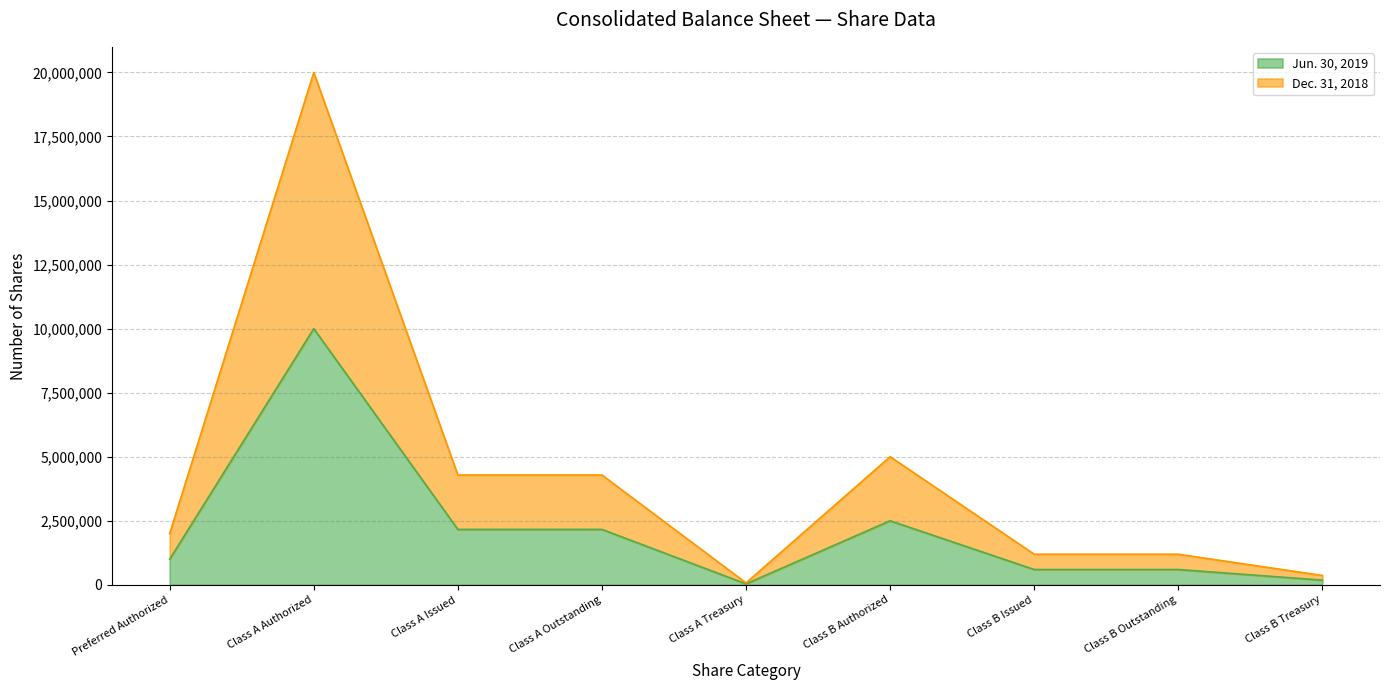

Rank the categories by Dec. 31, 2018 value from lowest to highest.

Class A Treasury, Class B Treasury, Class B Issued, Class B Outstanding, Preferred Authorized, Class A Issued, Class A Outstanding, Class B Authorized, Class A Authorized